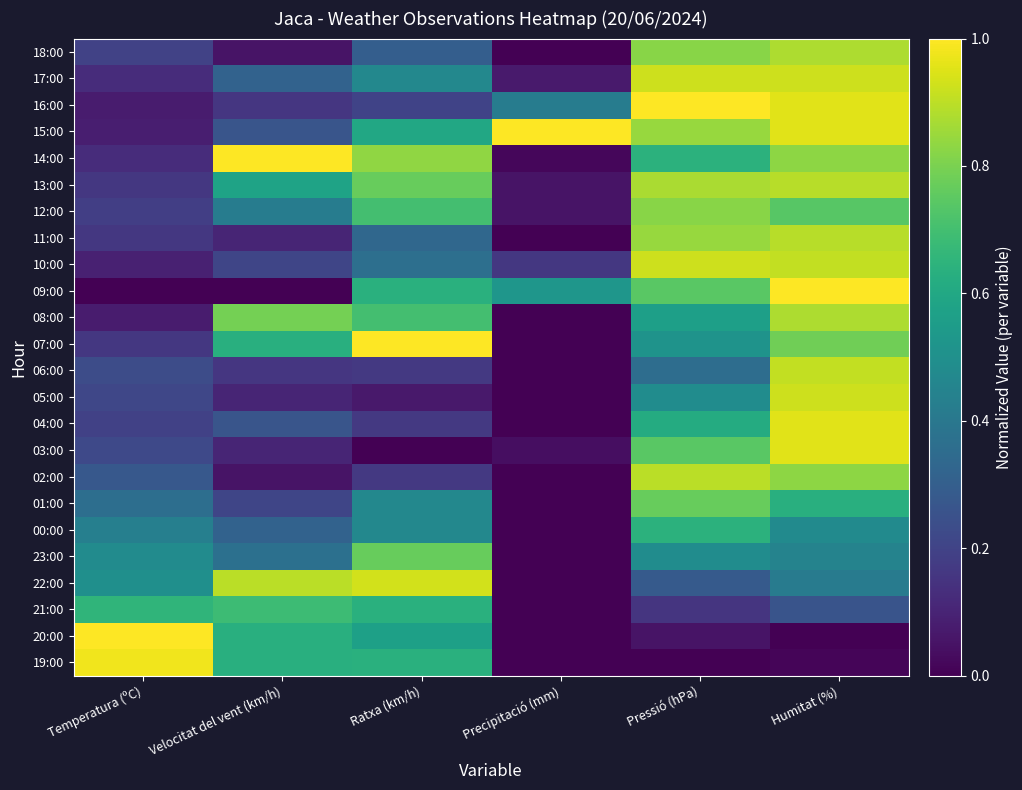

Between Precipitació (mm) and Pressió (hPa), which is larger?

Pressió (hPa)